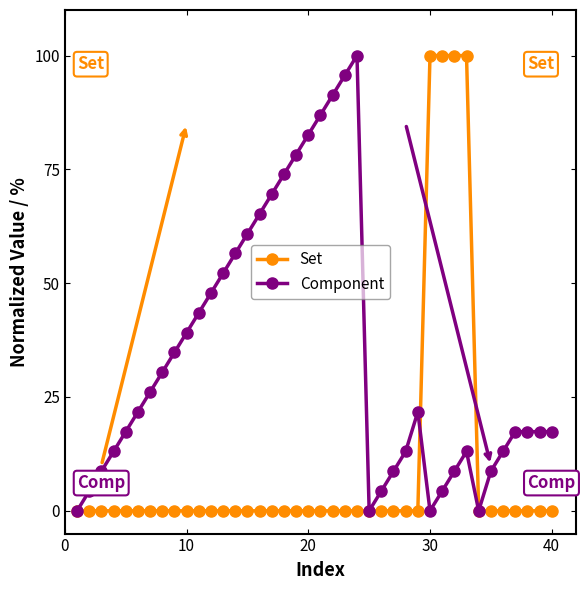

True or false: Component has more than 1 points higher than both neighbors.

True